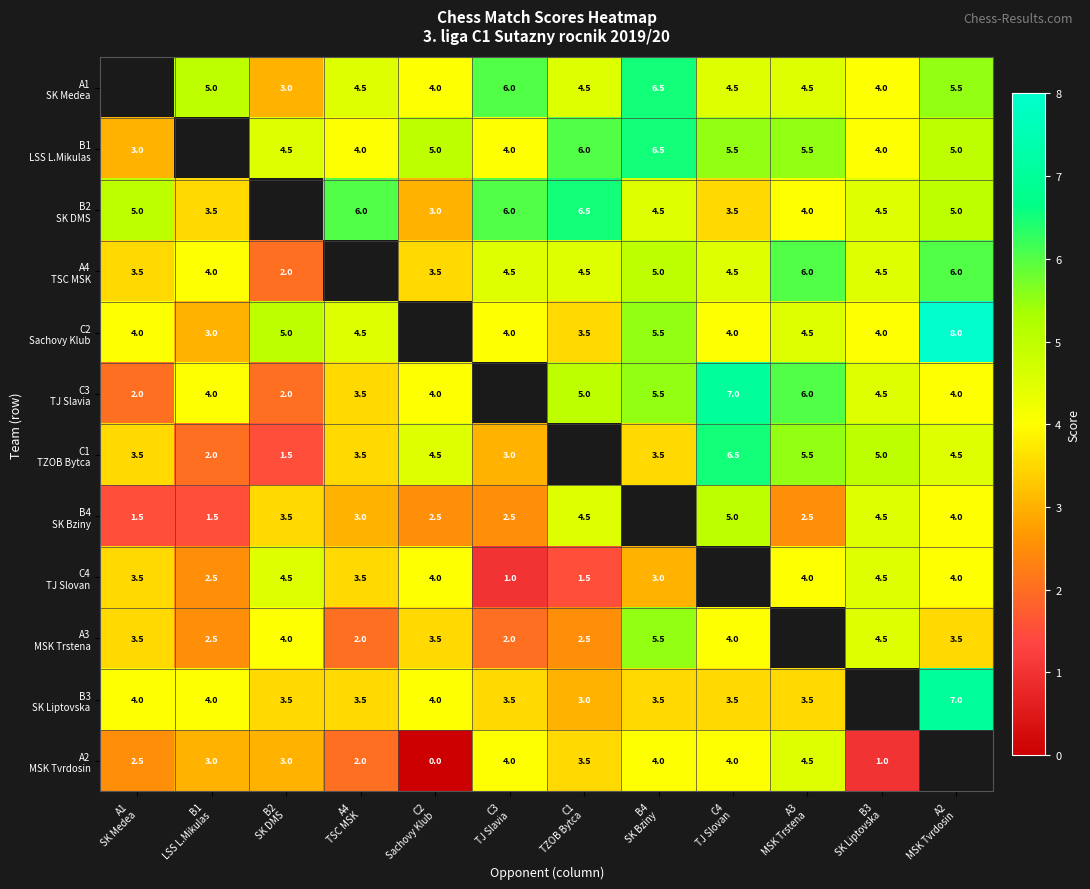

The value of C2 Sachovy Klub at C3 TJ Slavia is 4.0. True or false?

True